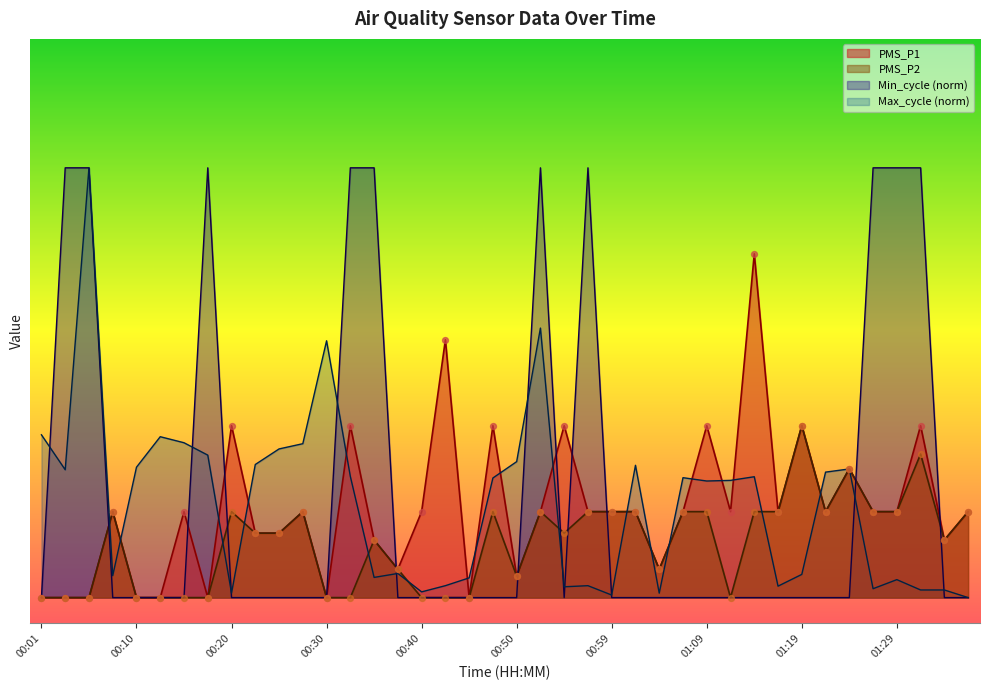

Which series has the largest total across all categories?

Min_cycle (norm)